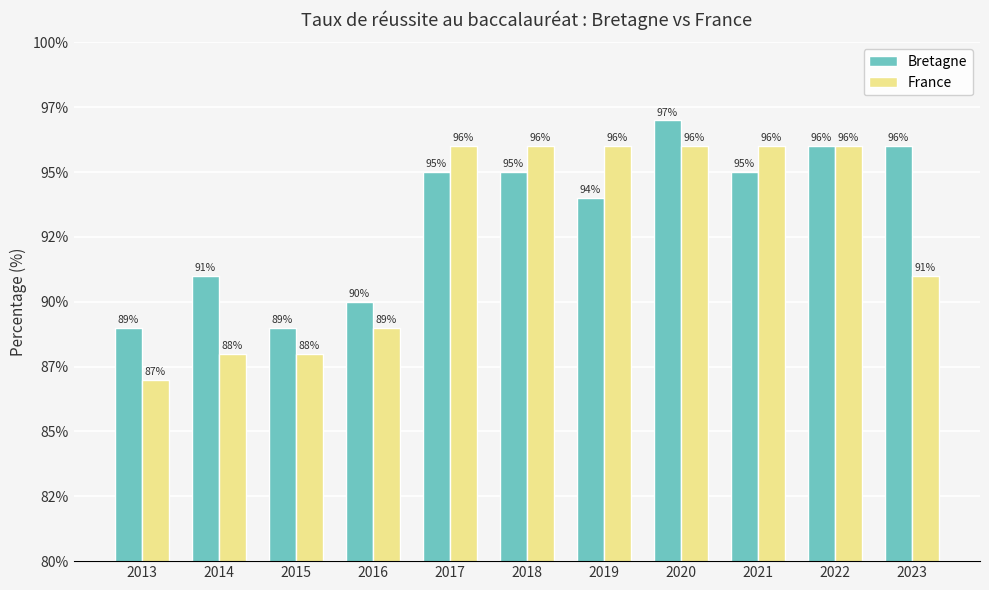

At how many categories does at least one series exceed 91?

7